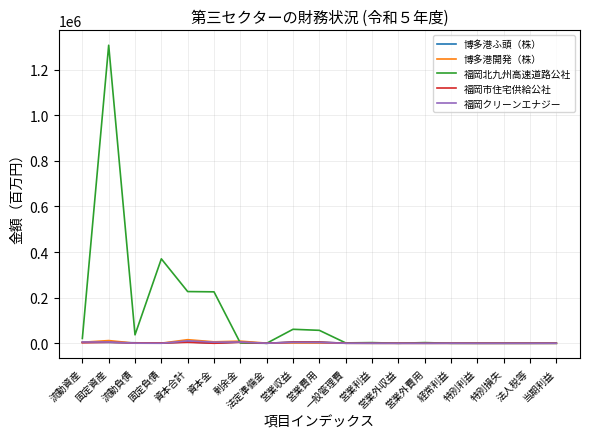

What position from the left is 資本金?

6